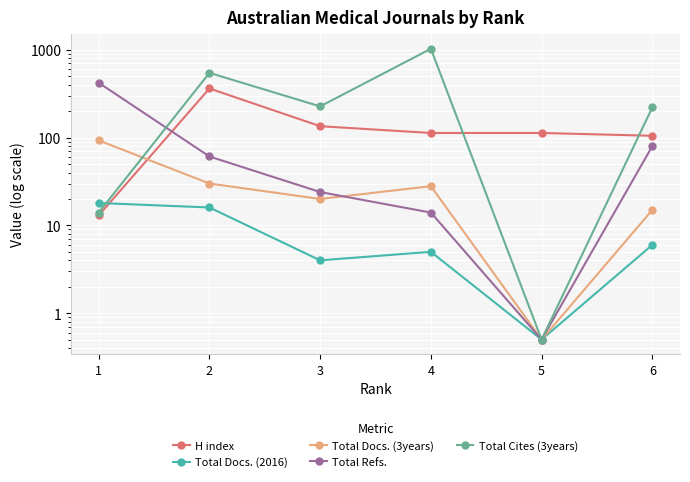

How many data points in Total Cites (3years) are less than 227?

3